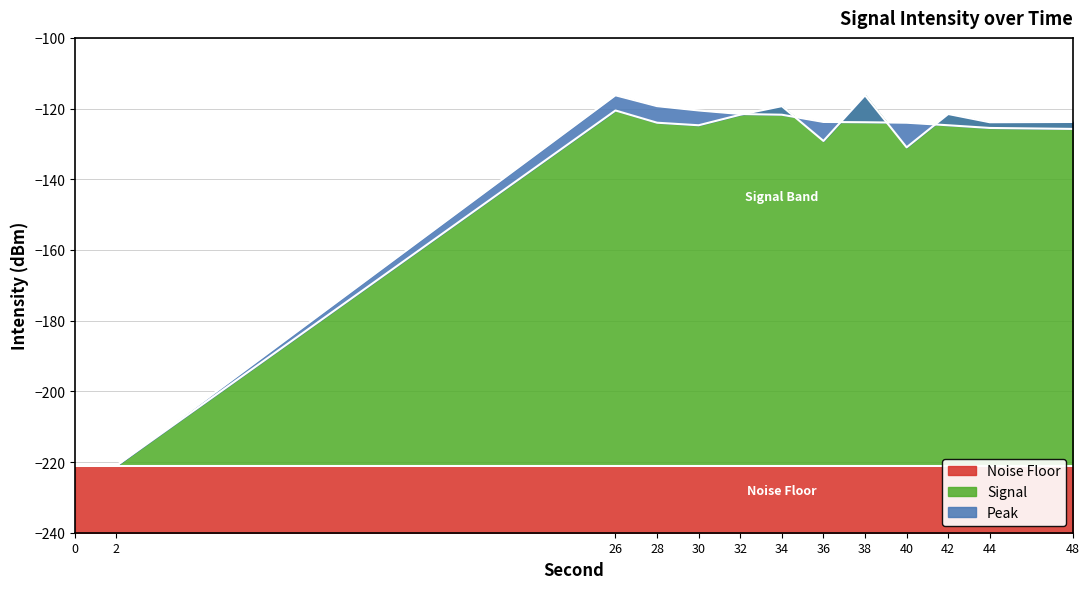

Read the Signal value at 0.

-221.0